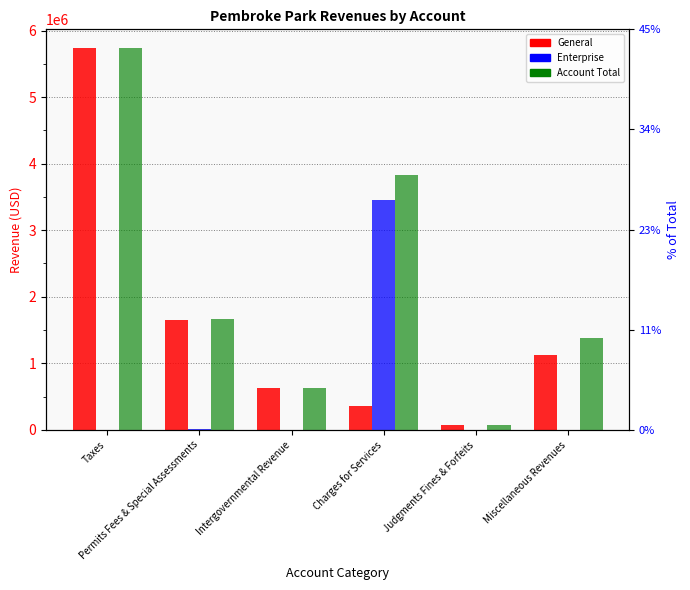

What are all the series names shown in the legend?

General, Enterprise, Account Total